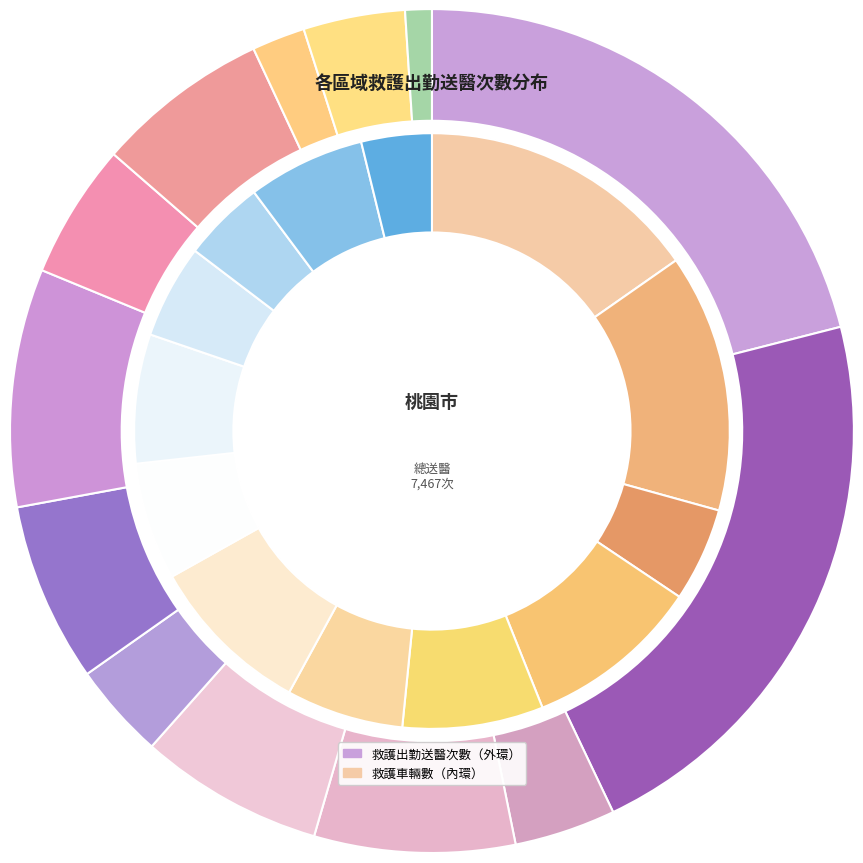

What percentage do 大園區 and 桃園區 together represent?

24.7%